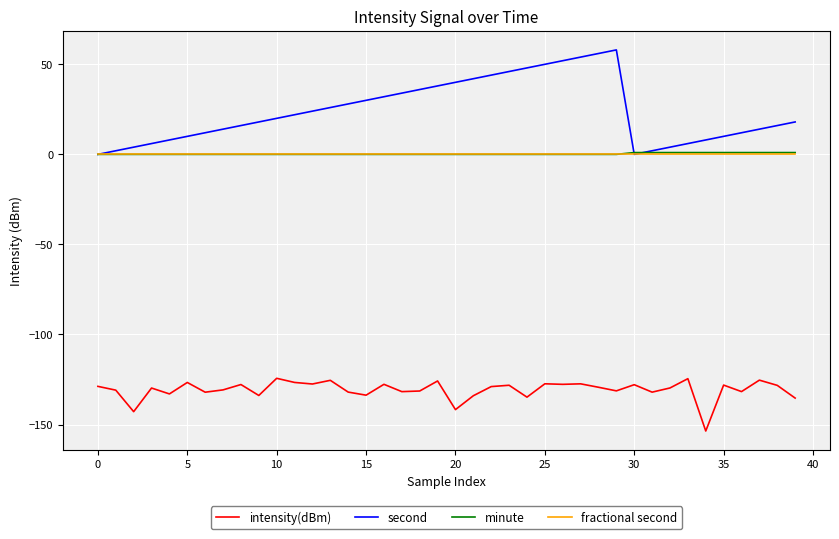

True or false: intensity(dBm) and second cross at least once.

False